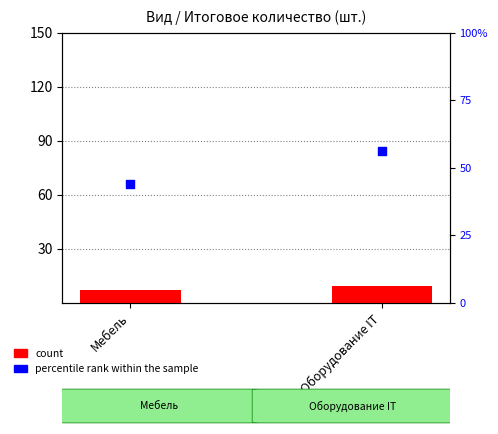

At which category is the sum across all series the highest?

Оборудование IT